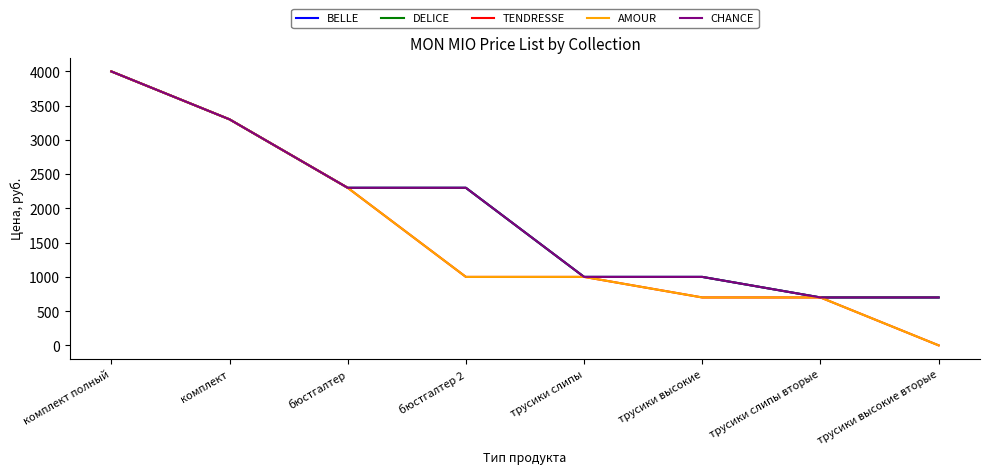

Which series changed the most between комплект полный and трусики слипы вторые?

BELLE